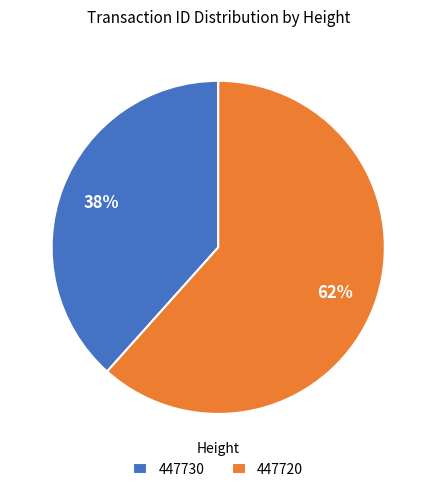

How many slices are in this pie chart?

2